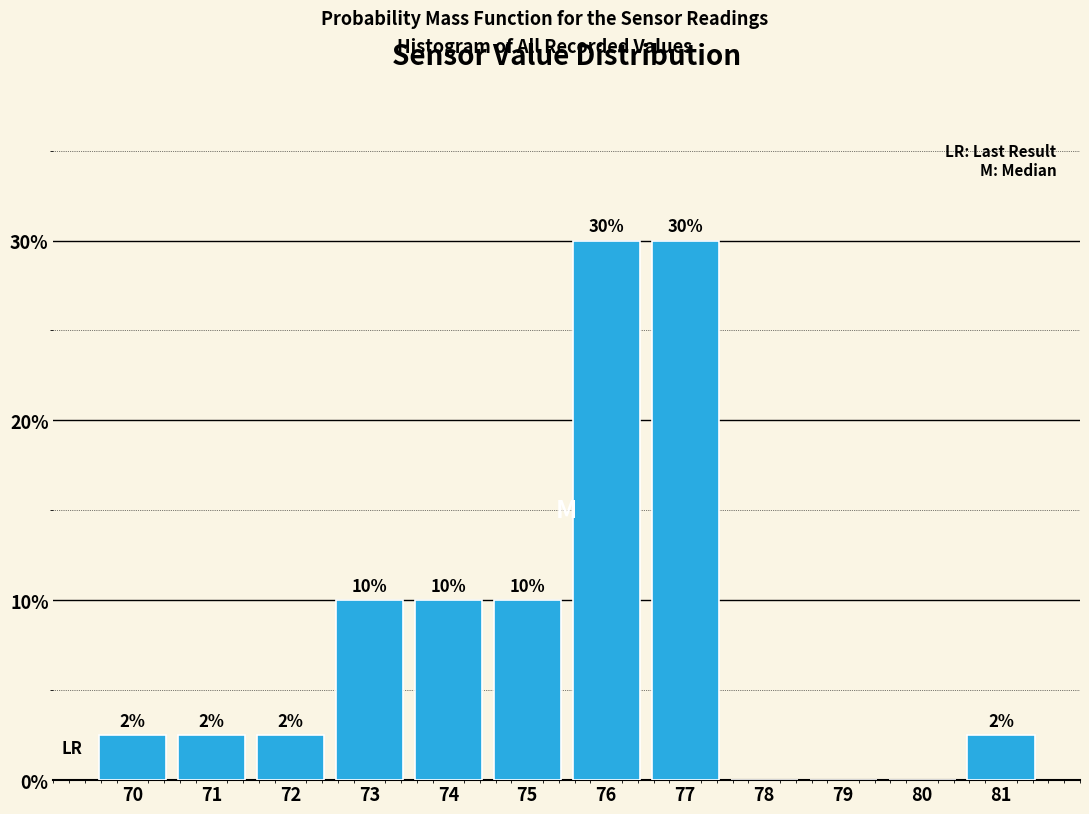

The value at 73 is 15.3. True or false?

False